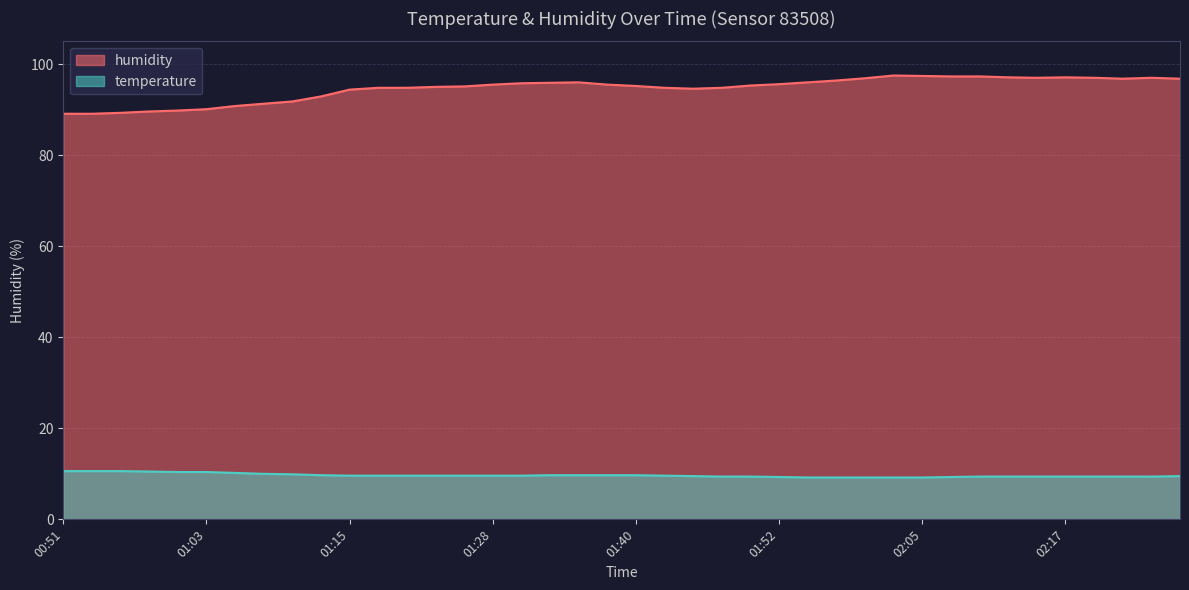

The temperature series shows 14.3 at 02:10. True or false?

False